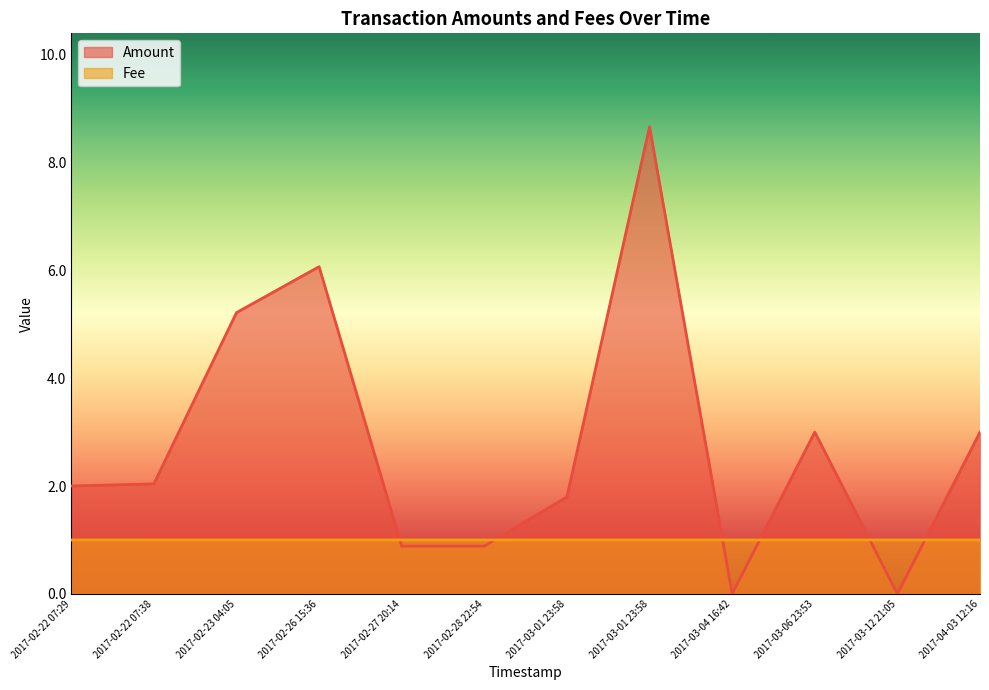

Which category has the lowest value in the Amount series?

2017-03-04 16:42